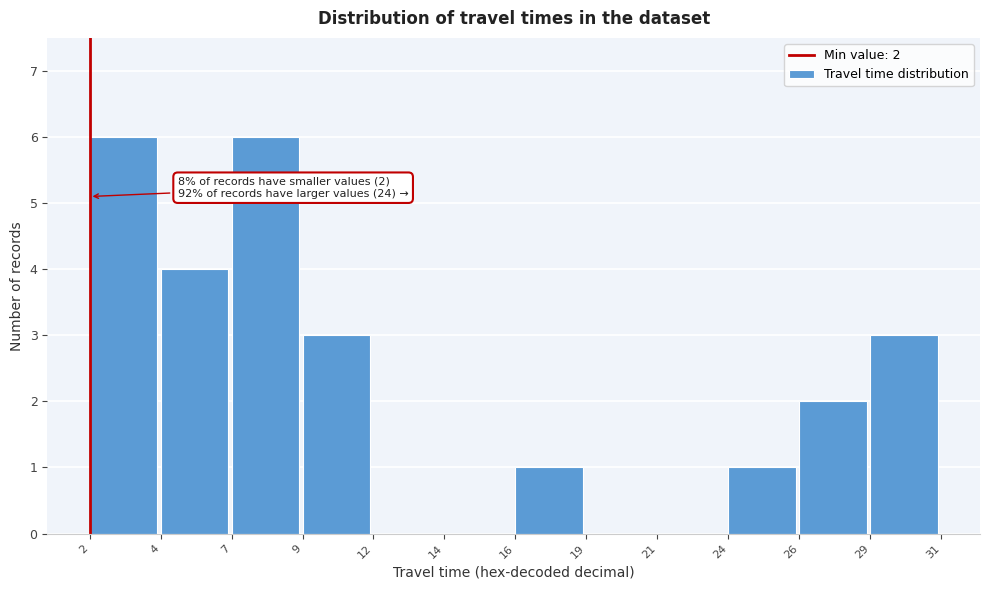

Reading left to right, what are all the values shown in this chart?

2=6	4=4	7=6	9=3	12=0	14=0	16=1	19=0	21=0	24=1	26=2	29=3